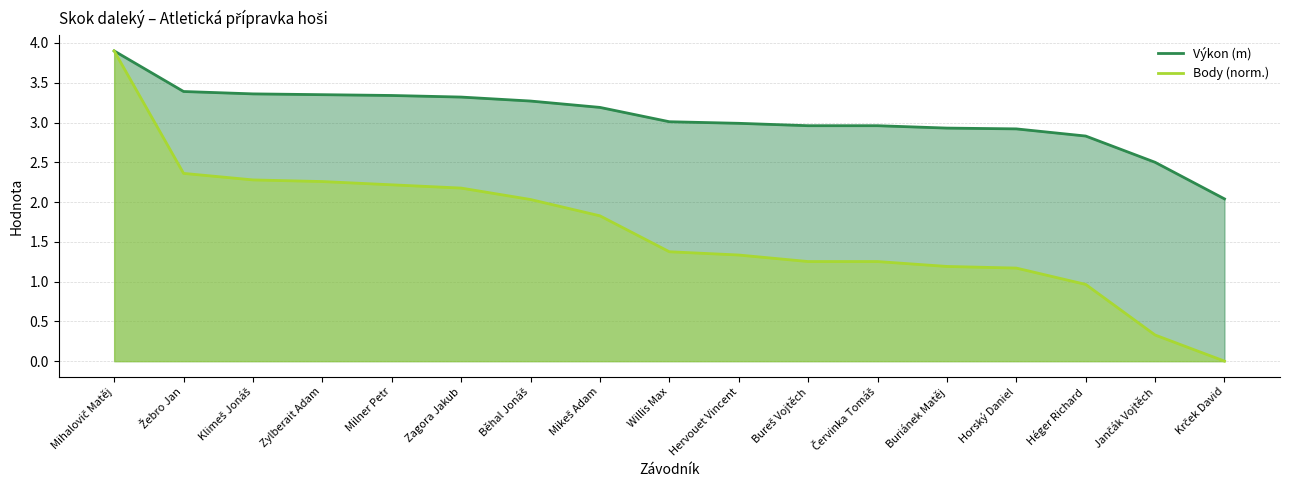

The Body (norm.) series shows 1.0 at Héger Richard. True or false?

True